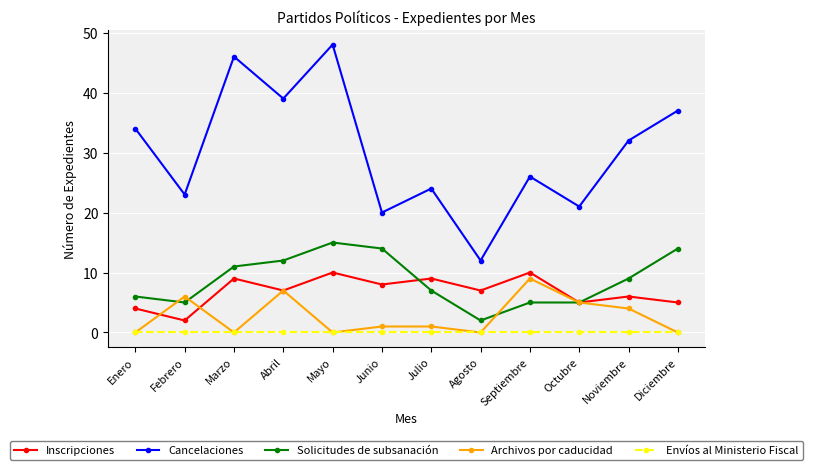

Is this an area chart (filled region under the line)?

No